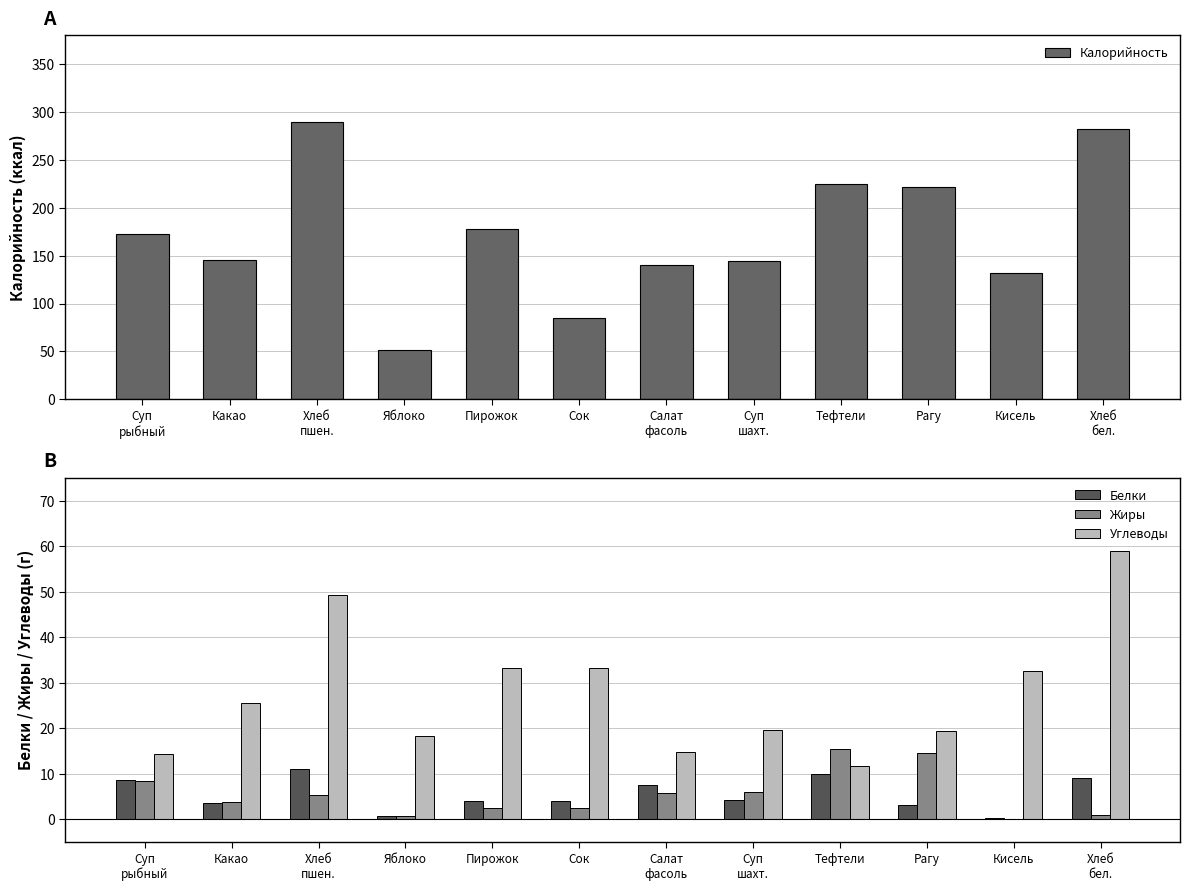

At how many categories does at least one series exceed 97?

10